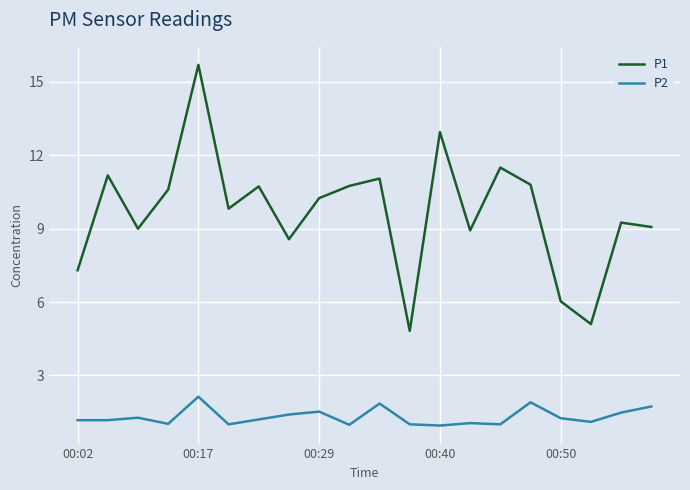

Which series has the largest total across all categories?

P1